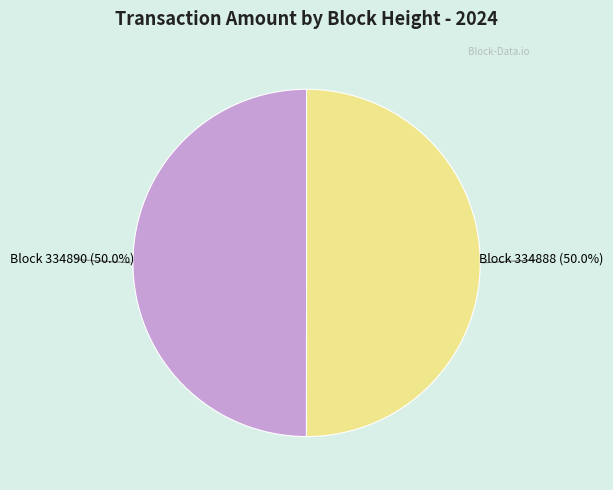

To the nearest percent, what is the average slice percentage?

50%